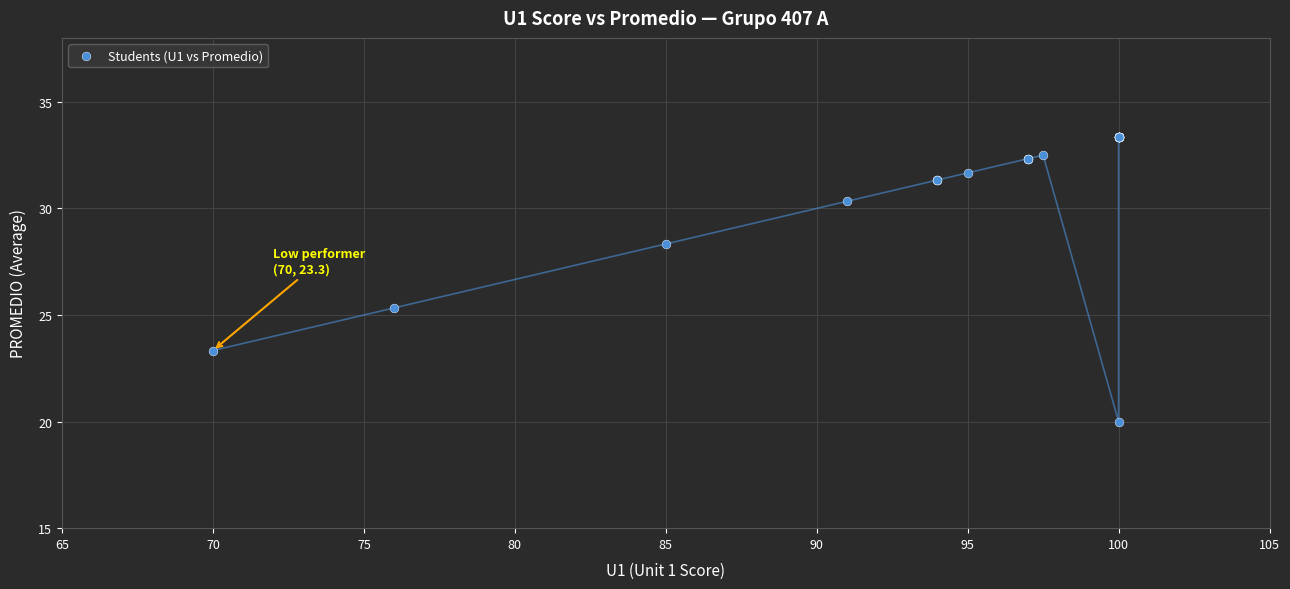

What Y value in the scatter plot is closest to 26?

25.3